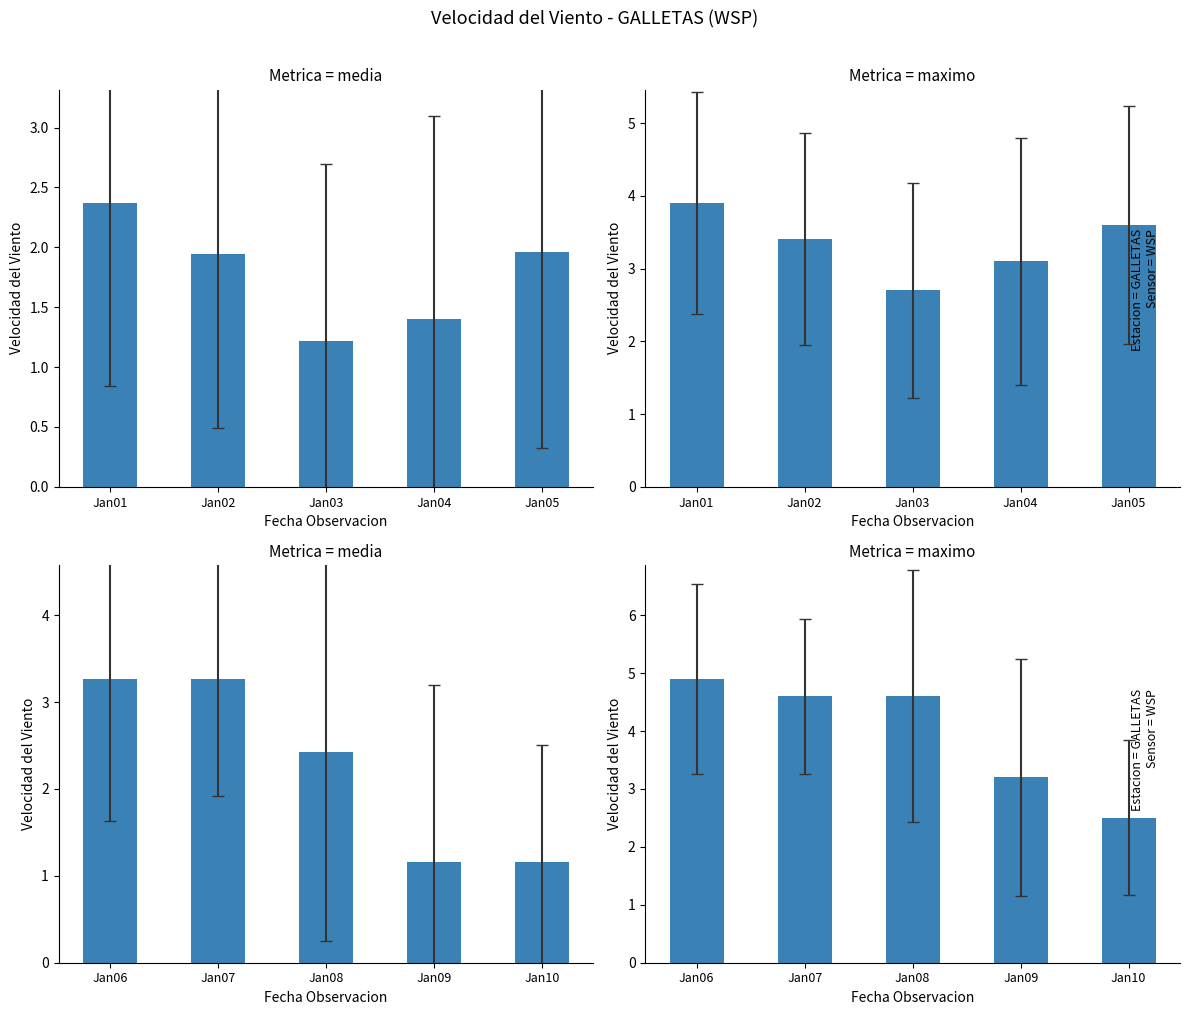

Where is the data nearest to the value 3?

Jan09